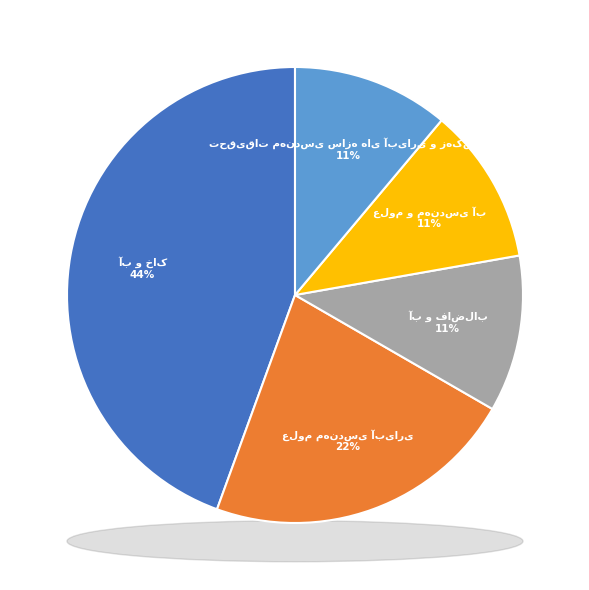

To the nearest percent, what is the difference between the largest and smallest slice percentages?

33%